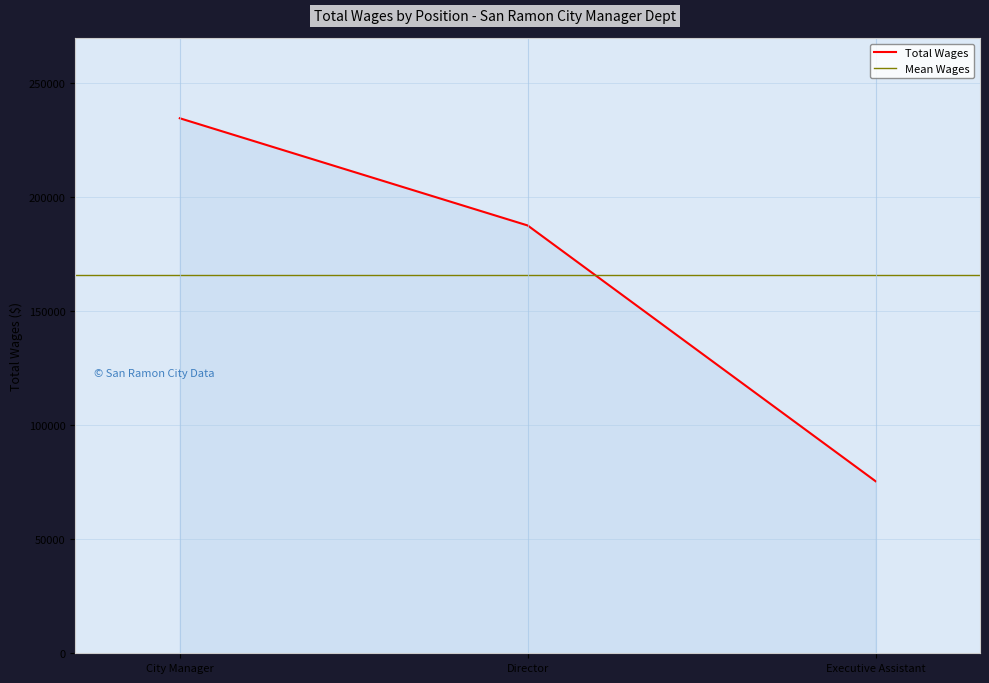

What is the change in value from City Manager to Executive Assistant?

-159149